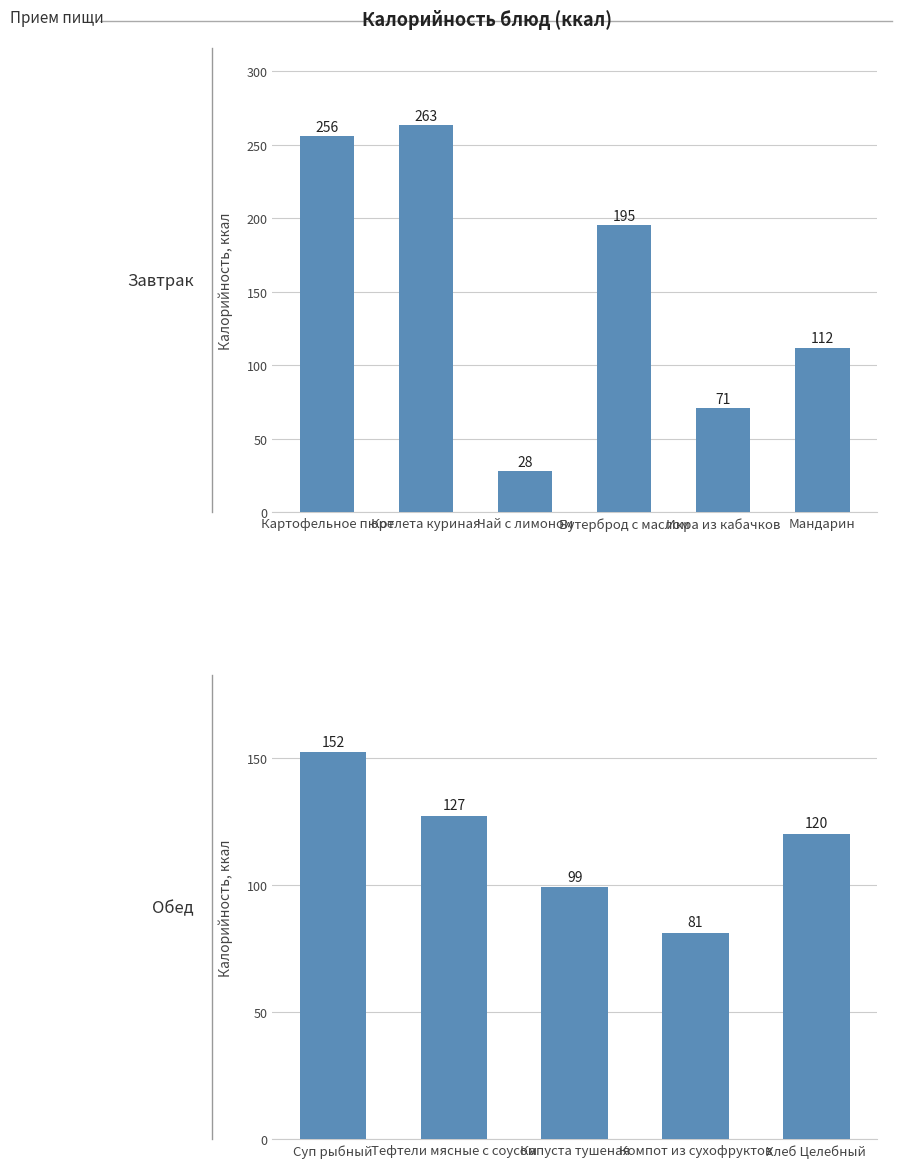

What is the label of the 4th bar from the left?

Бутерброд с маслом